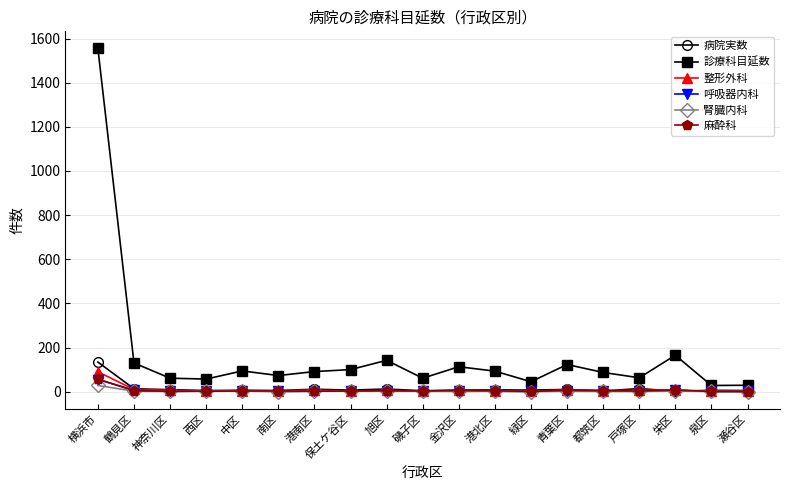

Does the chart display data point markers on the line(s)?

Yes